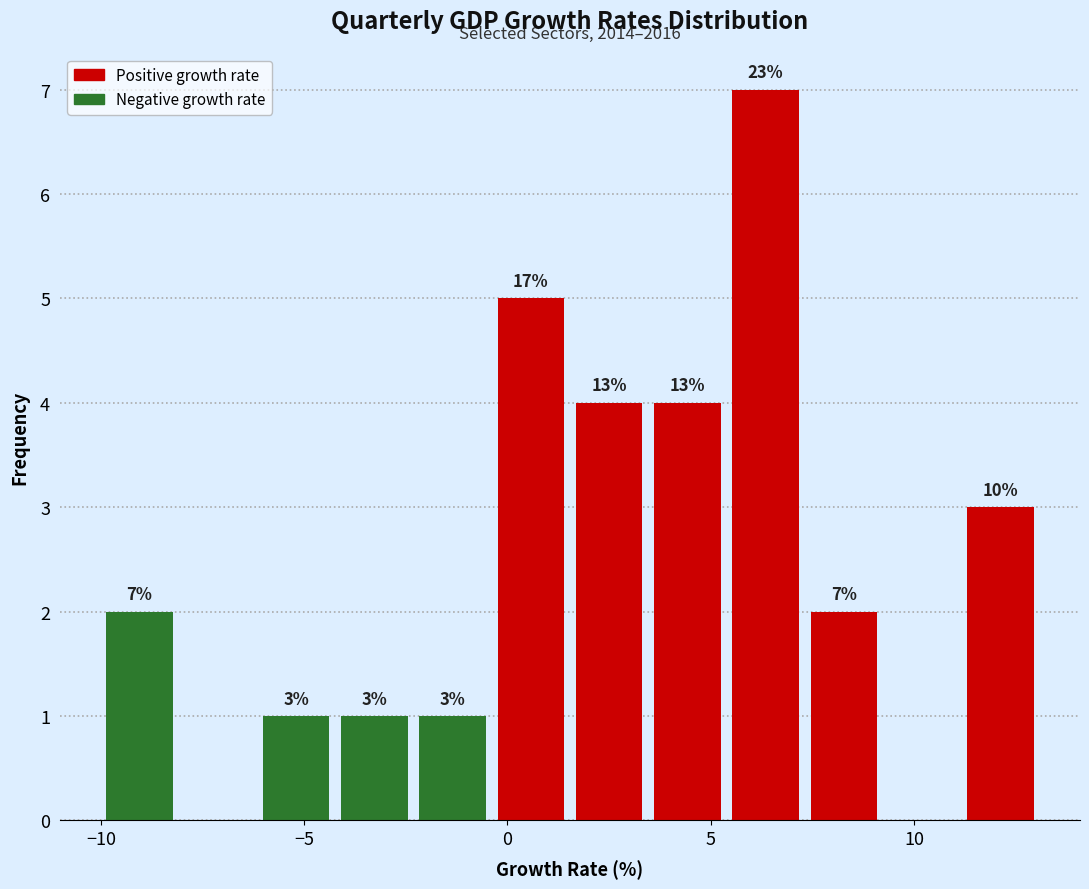

Read against the x-axis, roughly where is the centre of the tallest bar?

6.5